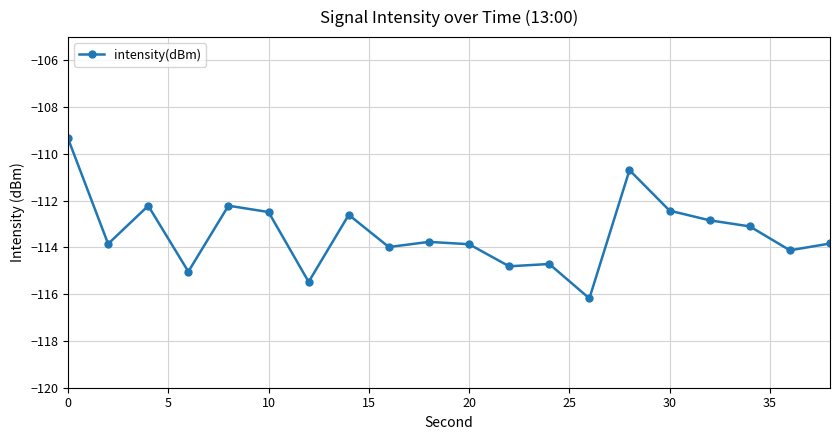

What is the difference between the maximum and minimum values?

6.8